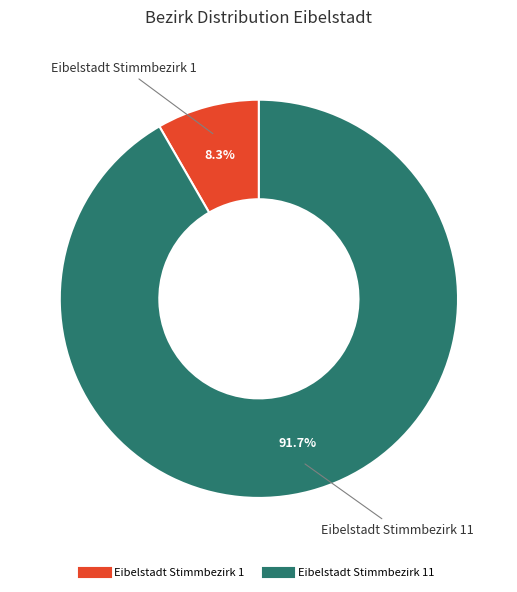

To the nearest percent, what is the difference between the largest and smallest slice percentages?

83%